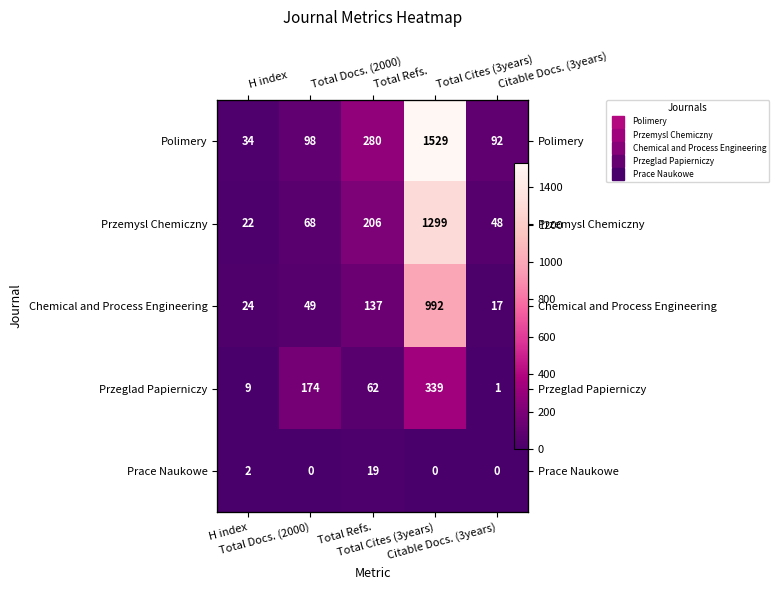

Which category has the lowest value in the Prace Naukowe series?

Total Docs. (2000)